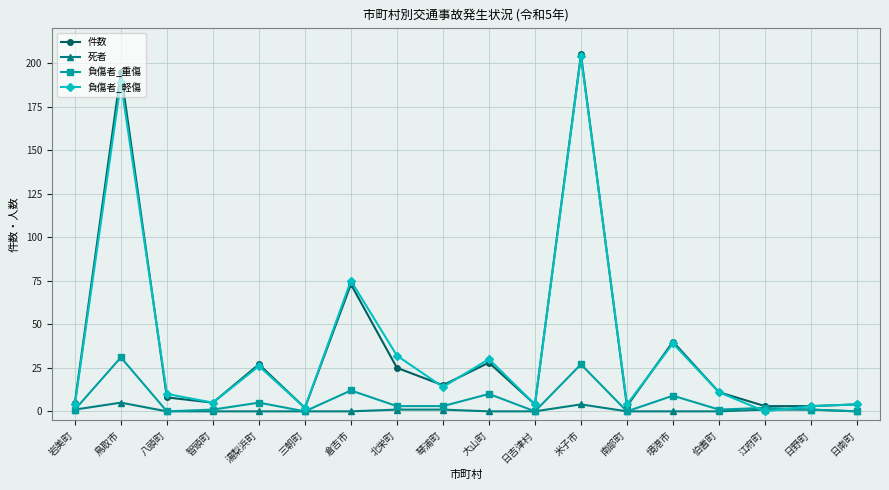

What is the total value across all series at 倉吉市?

160